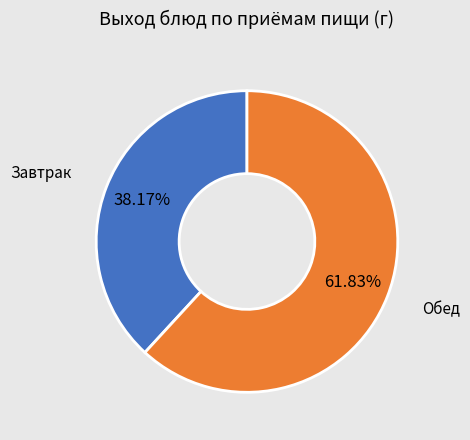

Is there any slice that represents more than half of the pie?

Yes